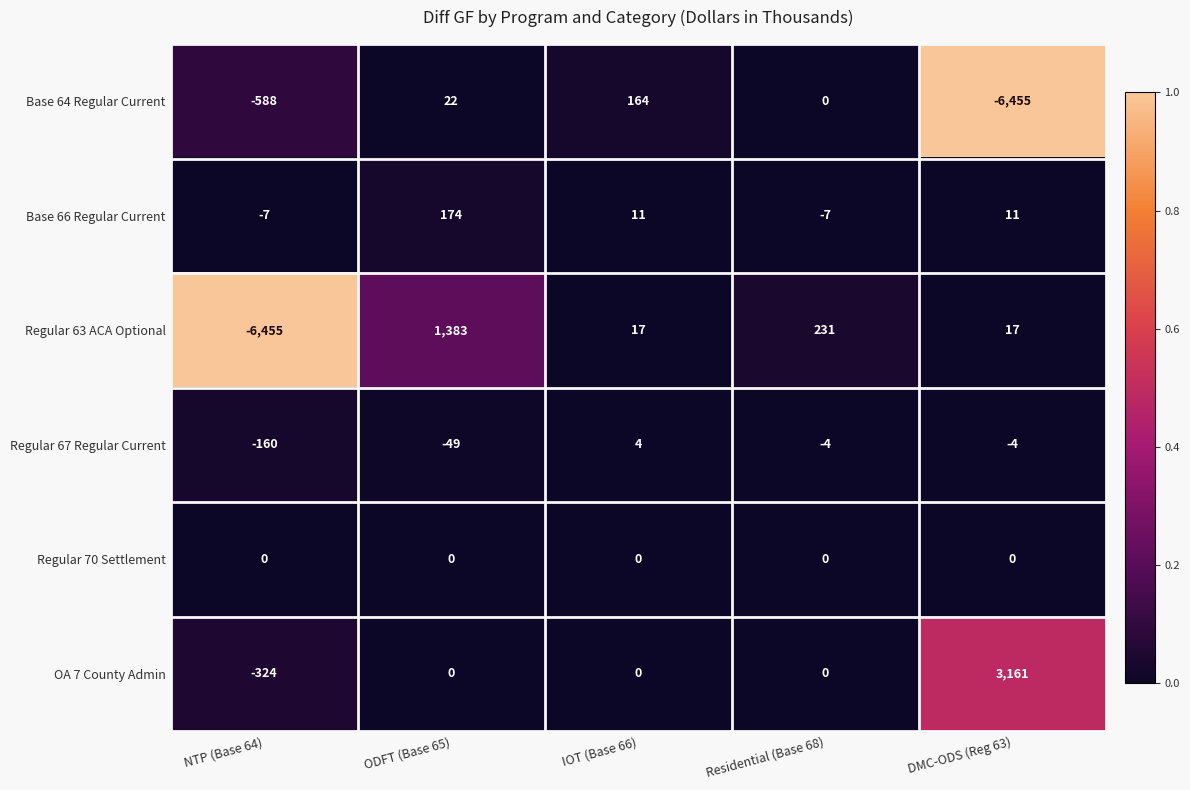

At which label does OA 7 County Admin reach its peak?

DMC-ODS (Reg 63)